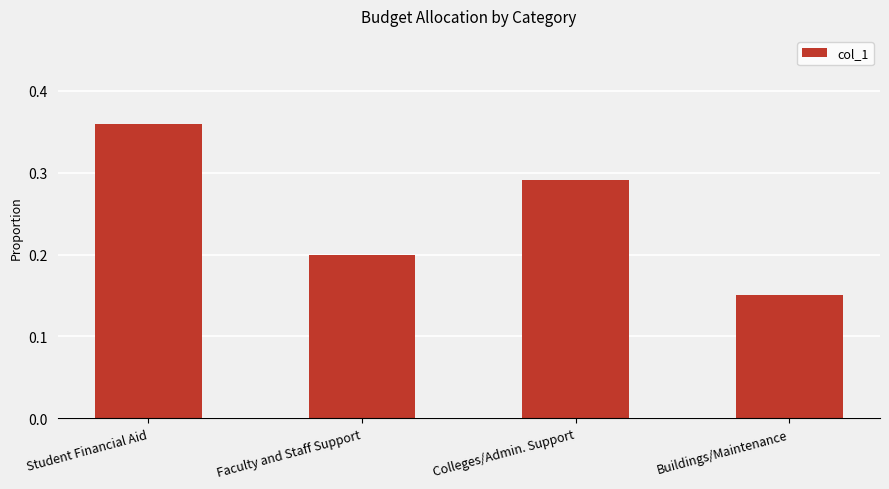

At which category does the chart reach its peak across all series?

Student Financial Aid